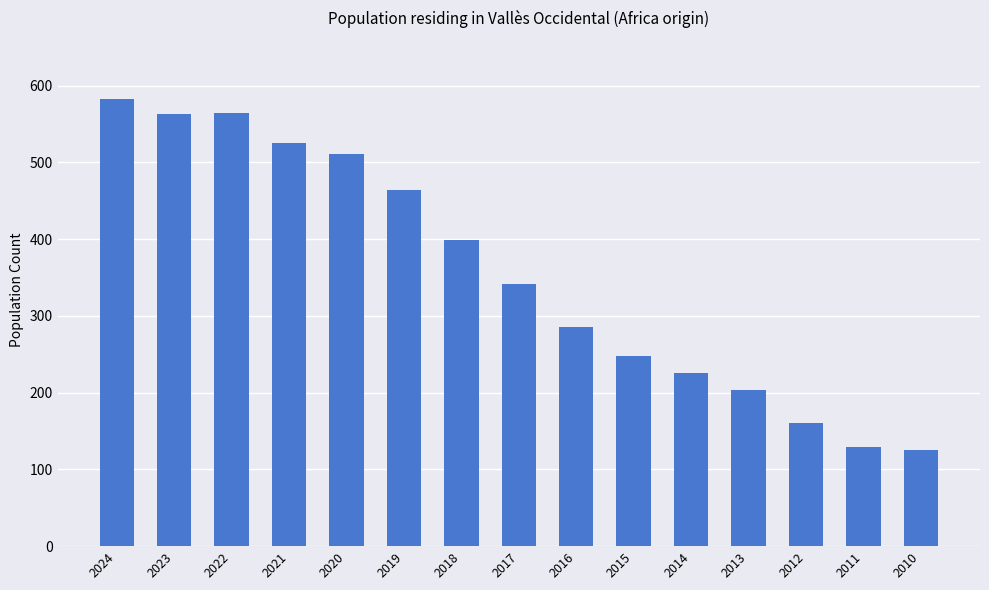

How many data points are less than 342?

7